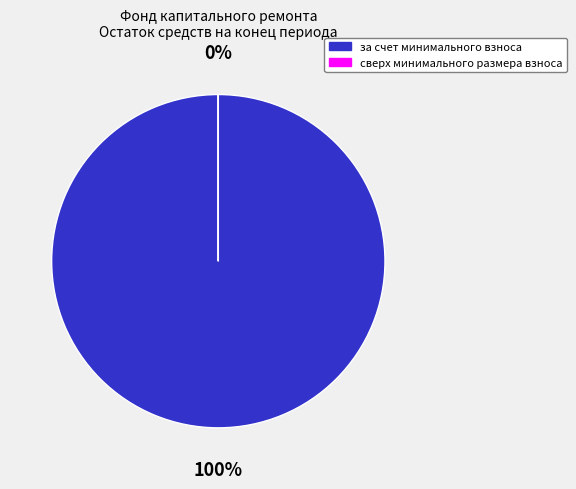

Does за счет минимального взноса account for over 50% of the chart?

Yes